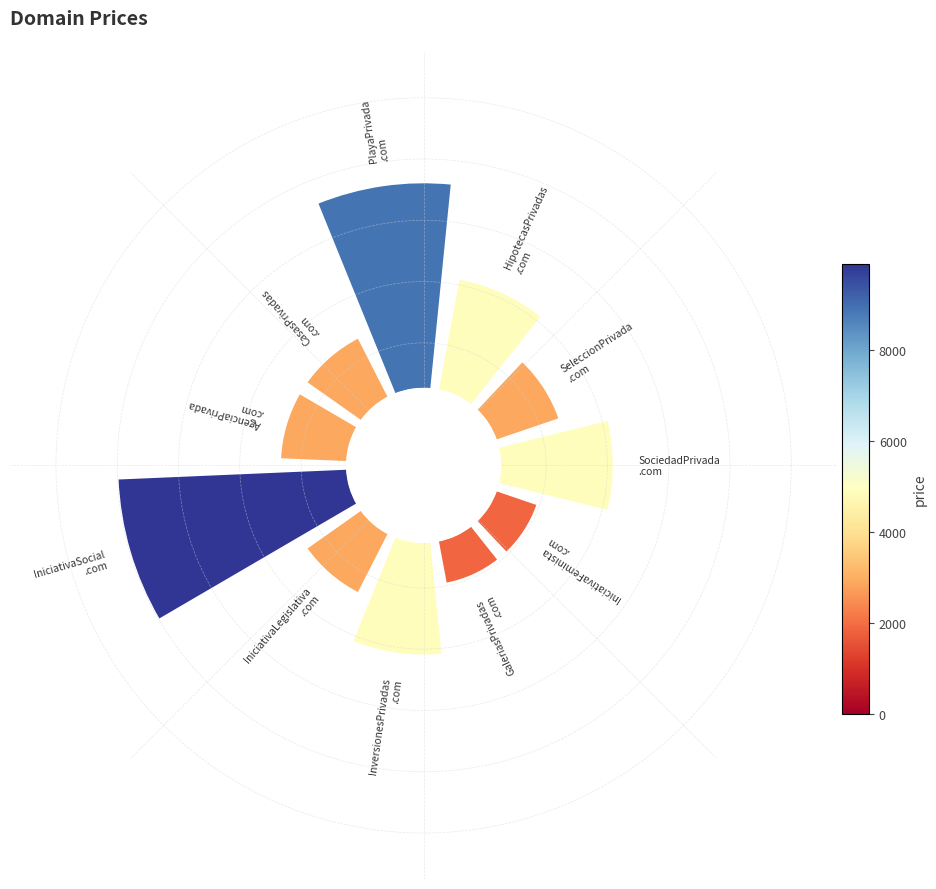

Is there a majority slice in this chart?

No